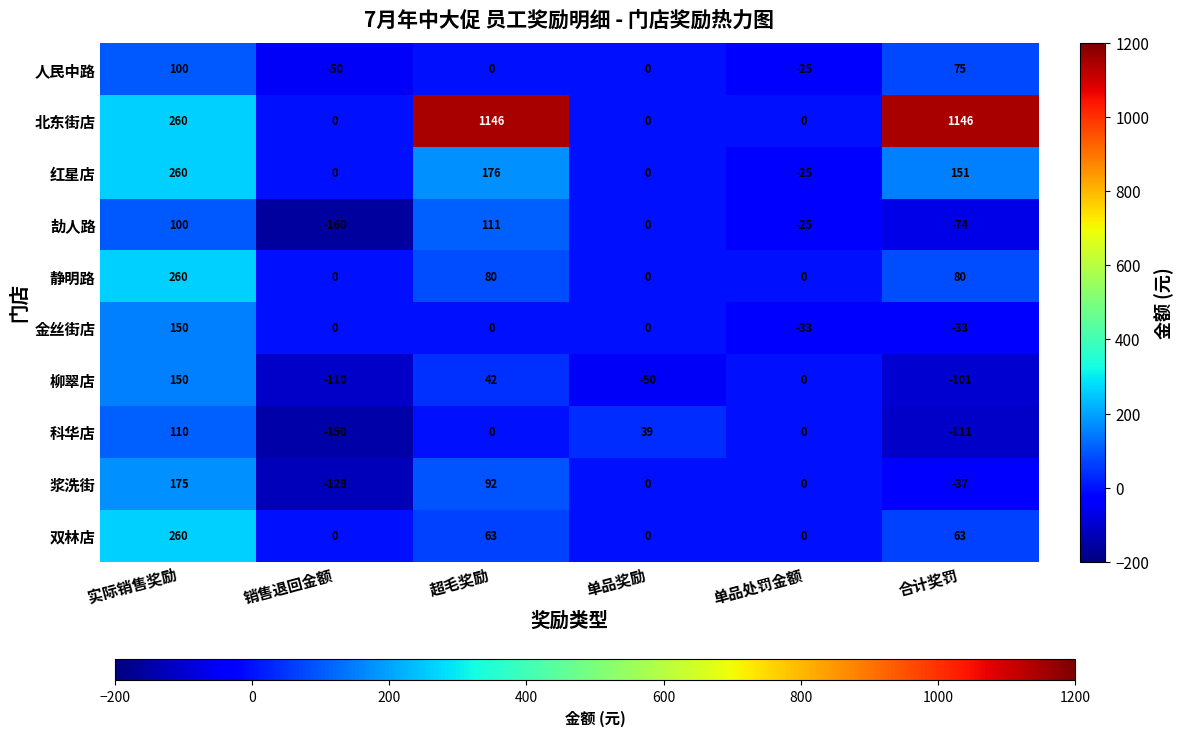

What is the difference between the second highest and minimum values in the 北东街店 series?

1146